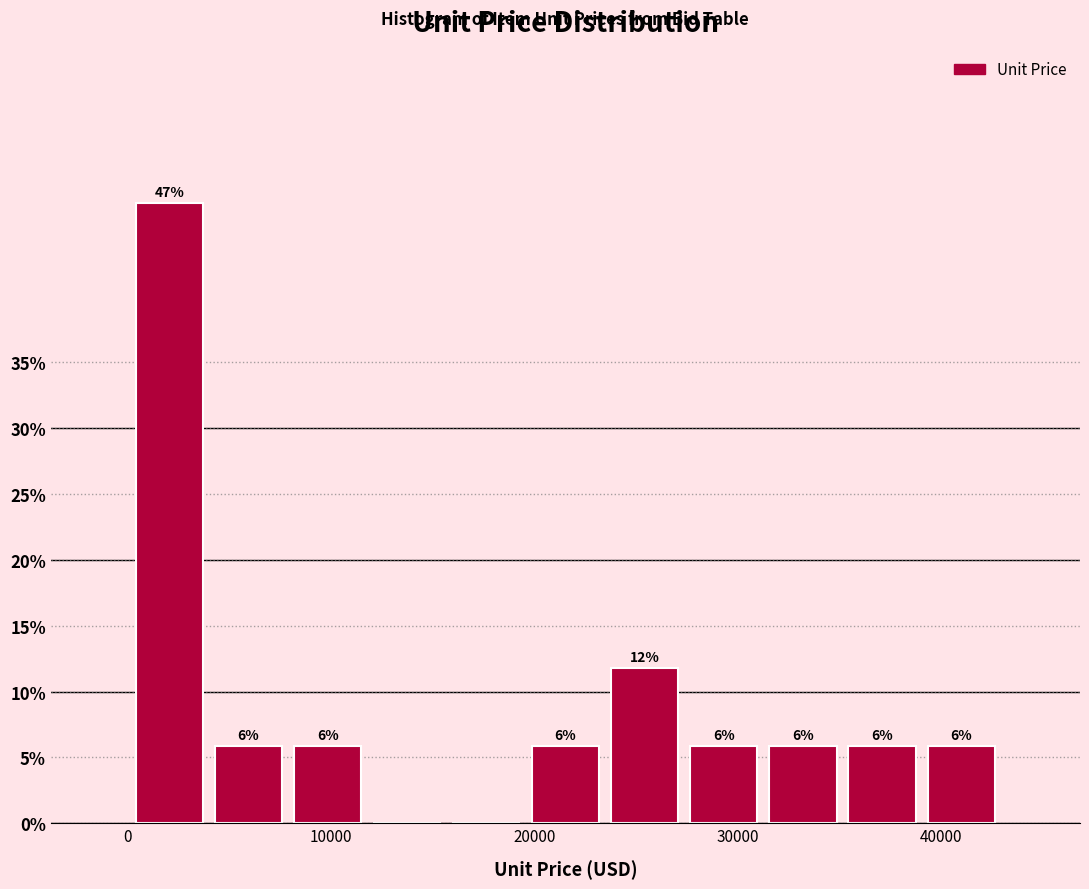

Read against the x-axis, roughly where is the centre of the tallest bar?

2000